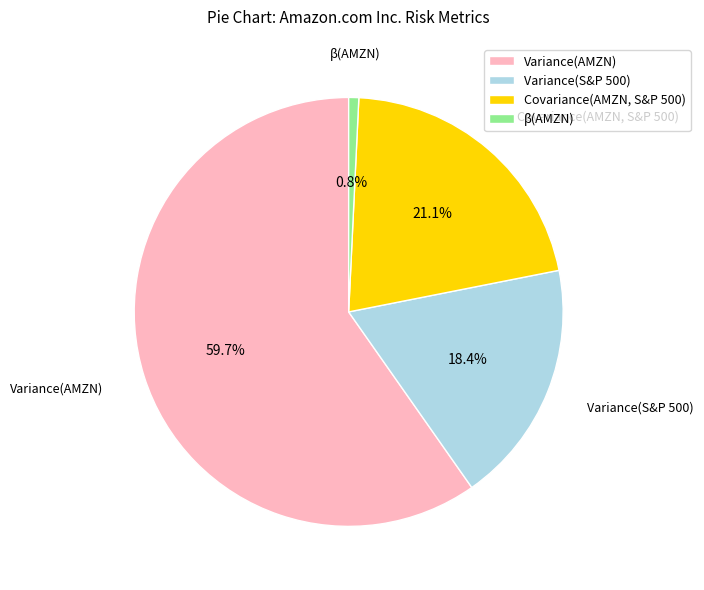

To the nearest percent, what is the combined percentage of Variance(S&P 500) and Variance(AMZN)?

78%